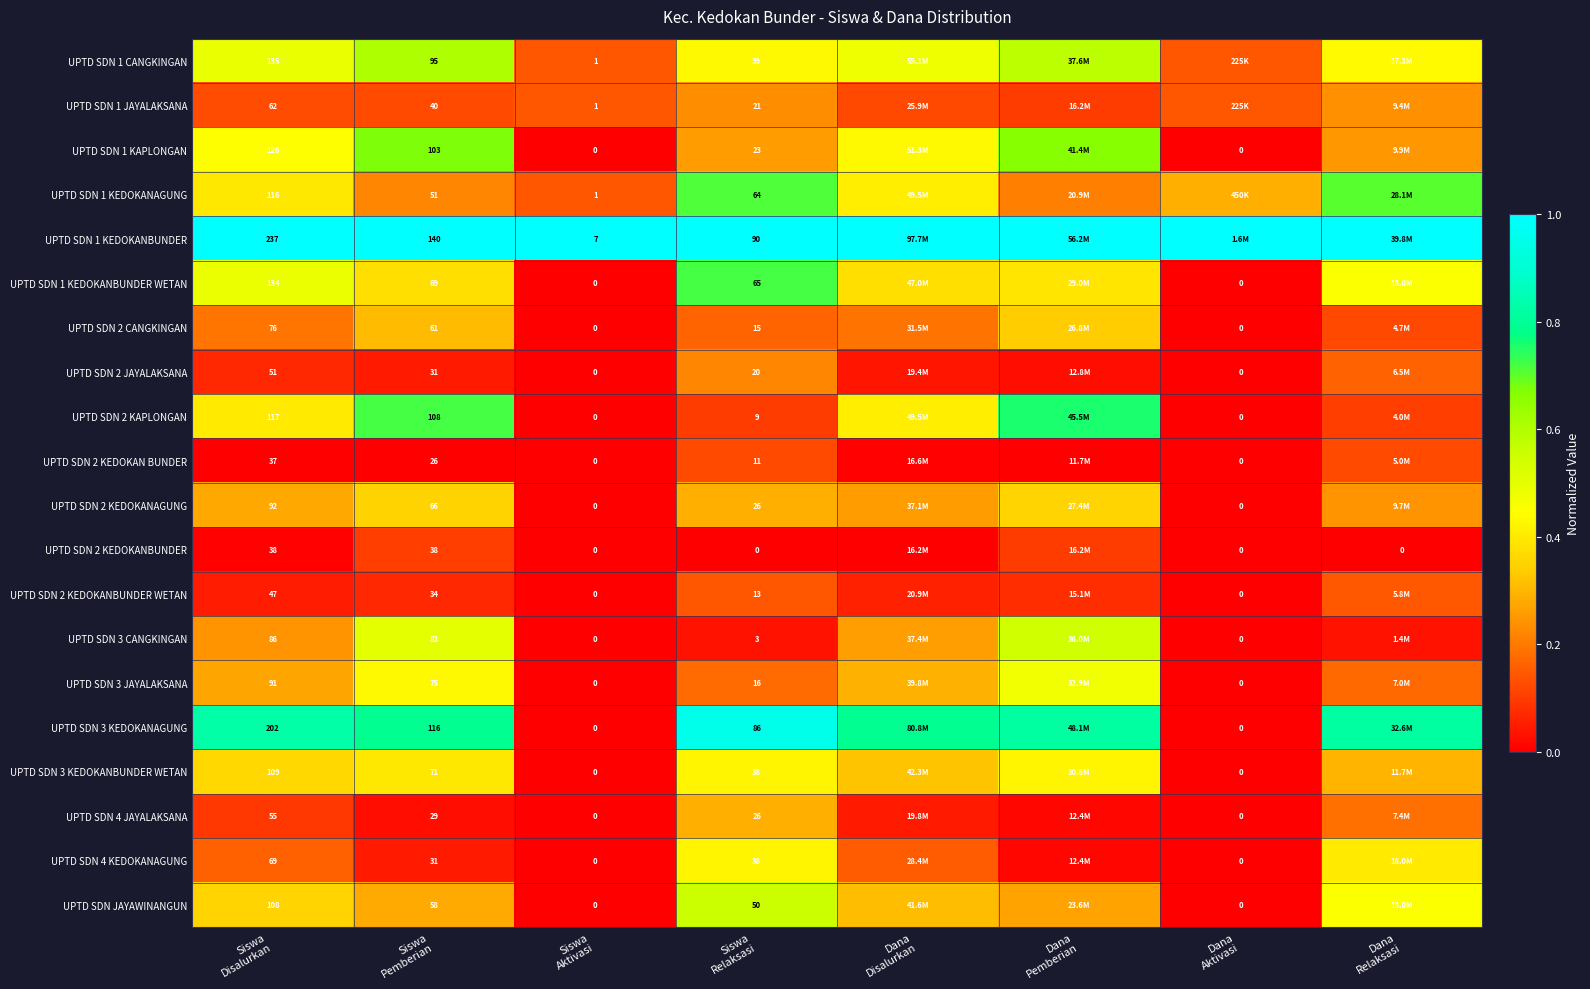

Is the value of UPTD SDN 3 JAYALAKSANA at Dana Disalurkan greater than the value of UPTD SDN 2 KEDOKANBUNDER WETAN at Dana Pemberian?

Yes